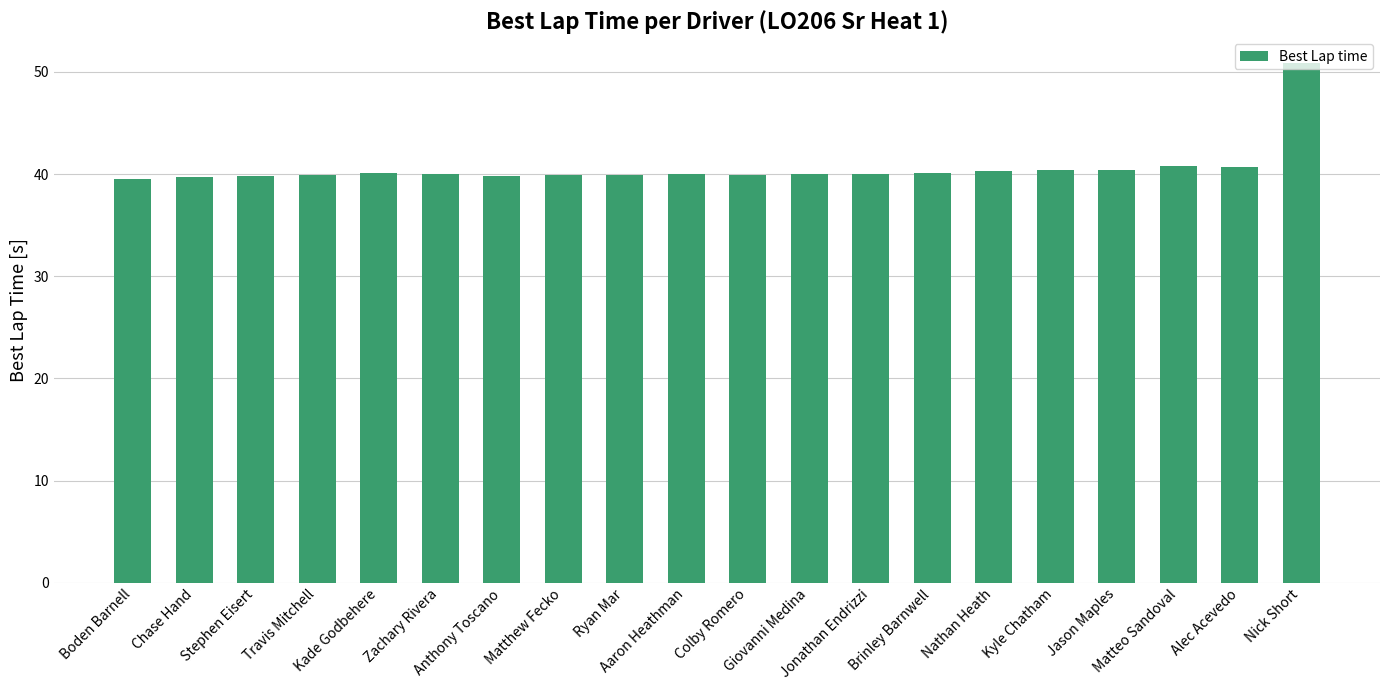

What position from the left is Giovanni Medina?

12